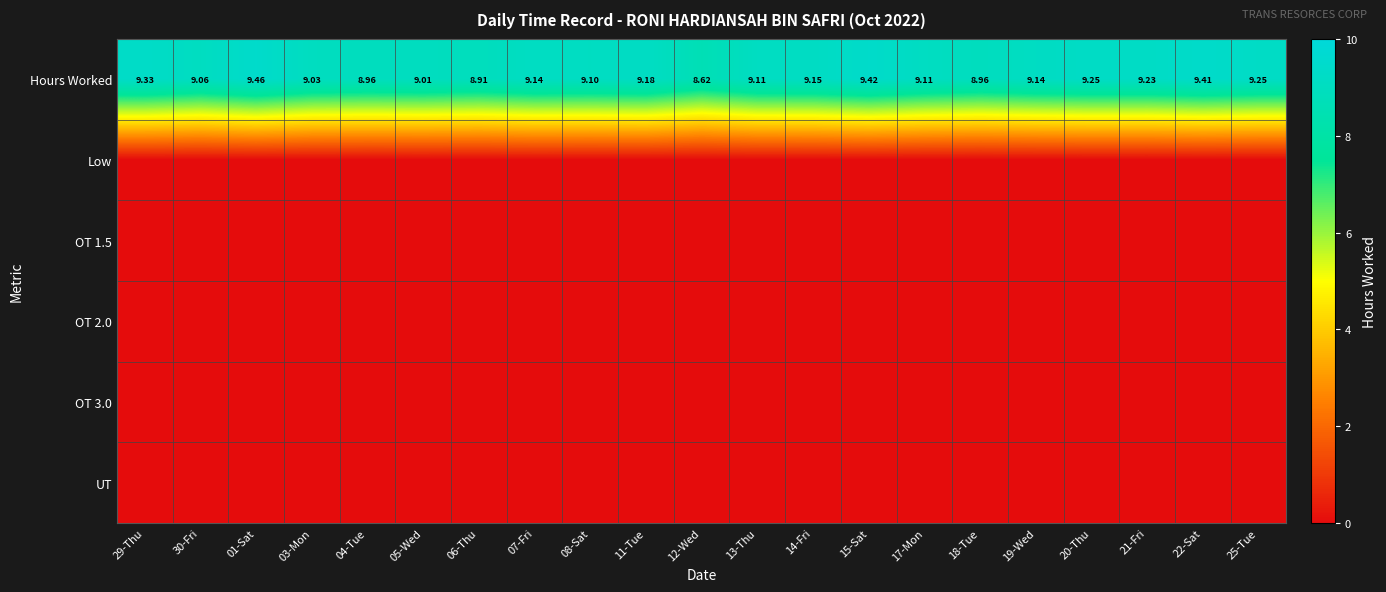

The value of OT 2.0 at 15-Sat is 0.0. True or false?

True